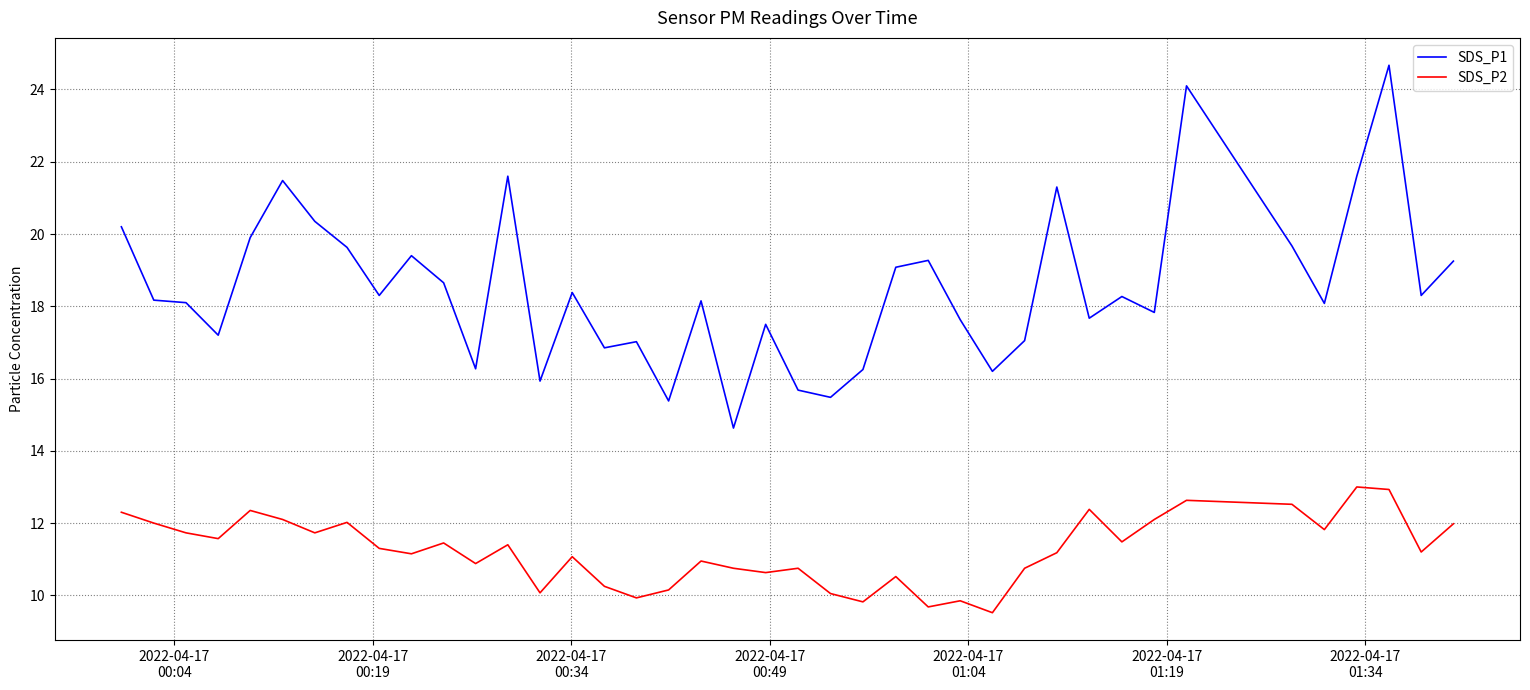

List the series in order of their peak value, lowest first.

SDS_P2, SDS_P1